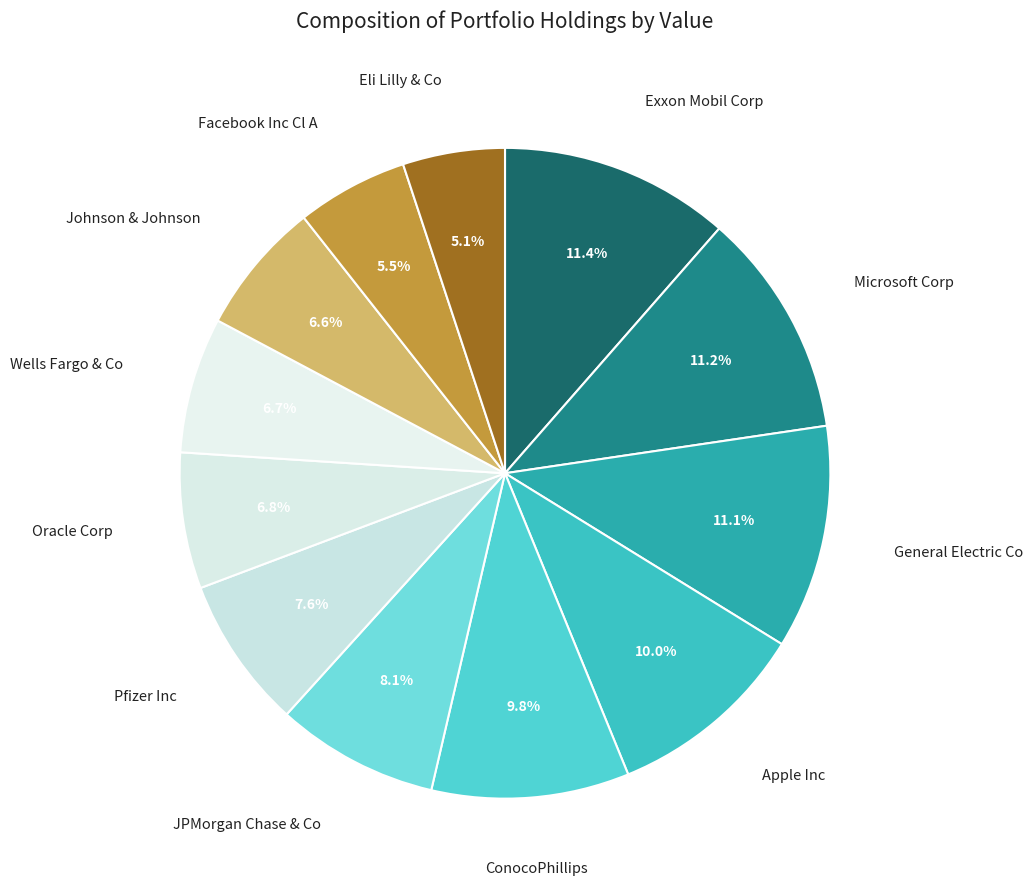

To the nearest percent, what is the difference between the largest and smallest slice percentages?

6%